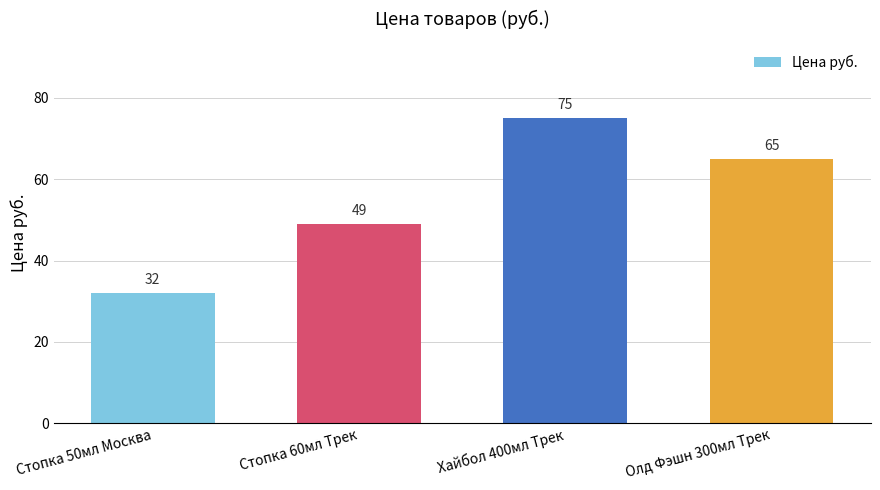

List the labels in order of value, smallest first.

Стопка 50мл Москва, Стопка 60мл Трек, Олд Фэшн 300мл Трек, Хайбол 400мл Трек